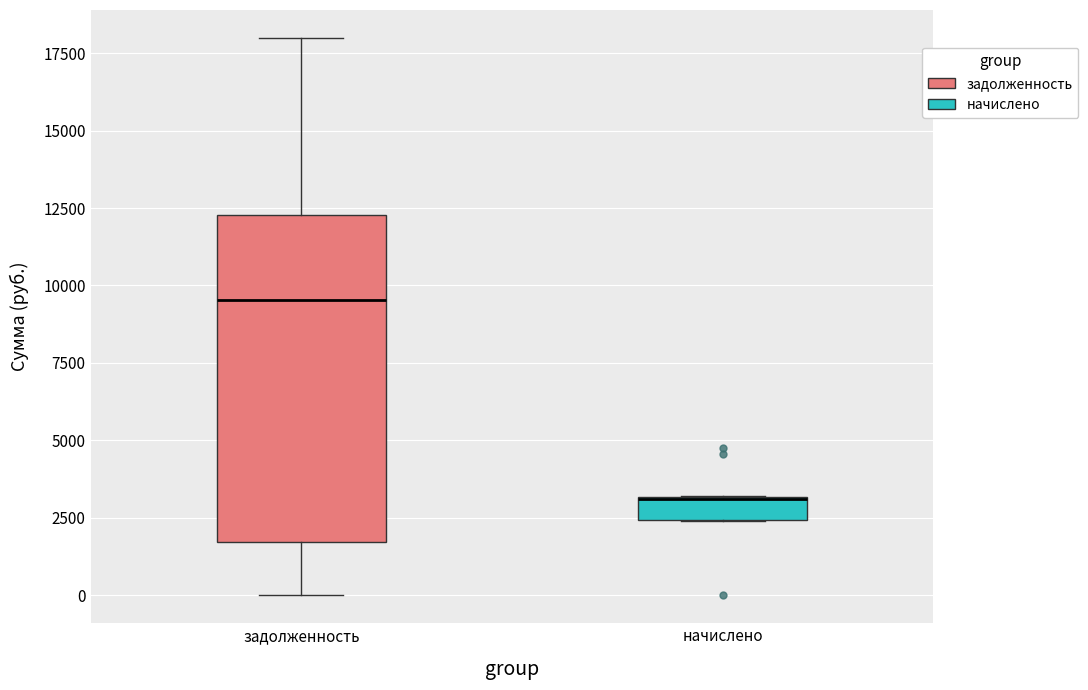

Comparing the boxes themselves (not the whiskers), which one is the tallest?

задолженность